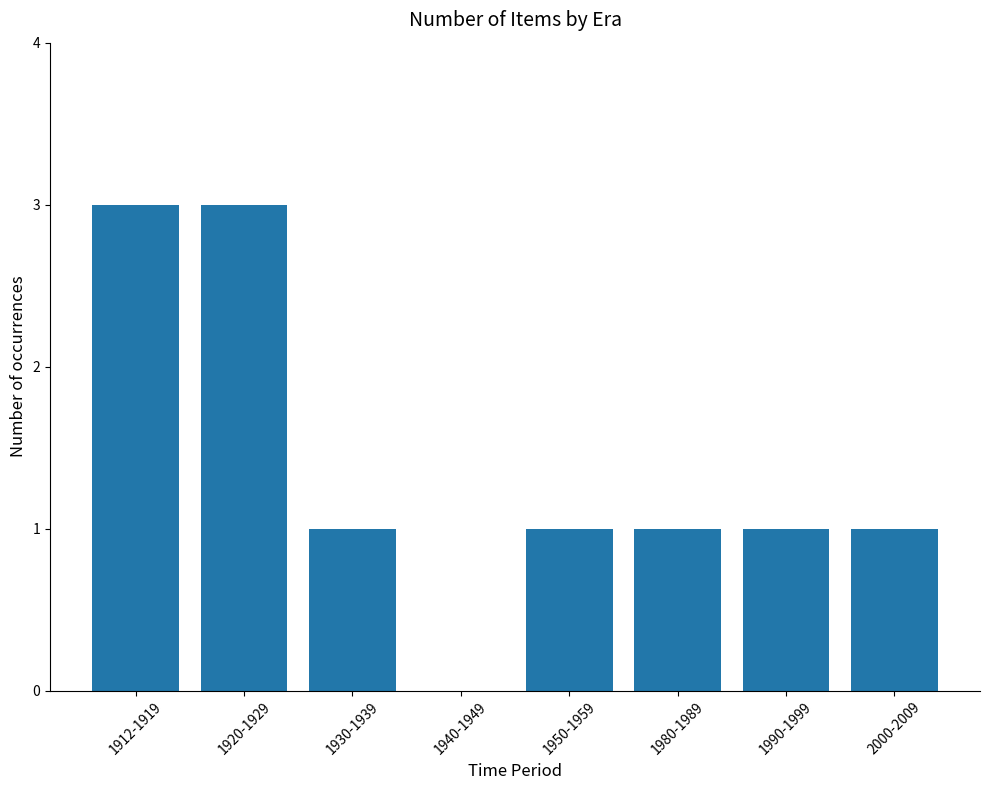

True or false: the data shows 5 at 1920-1929.

False